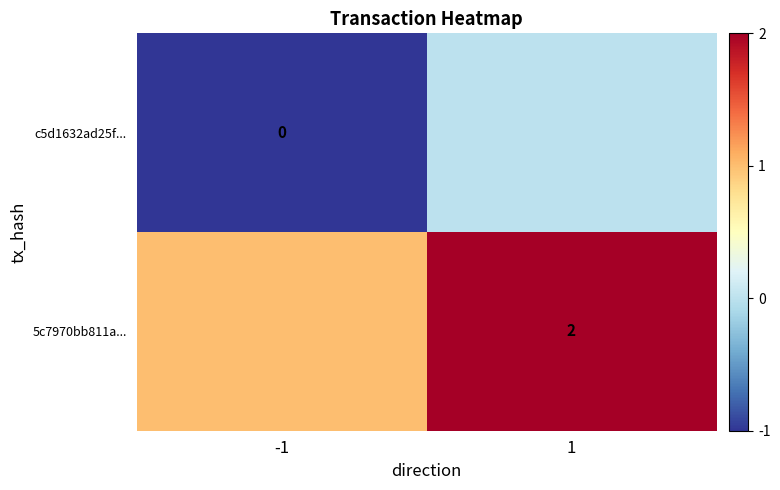

Is it true that 5c7970bb811a... equals 0 at 1?

False